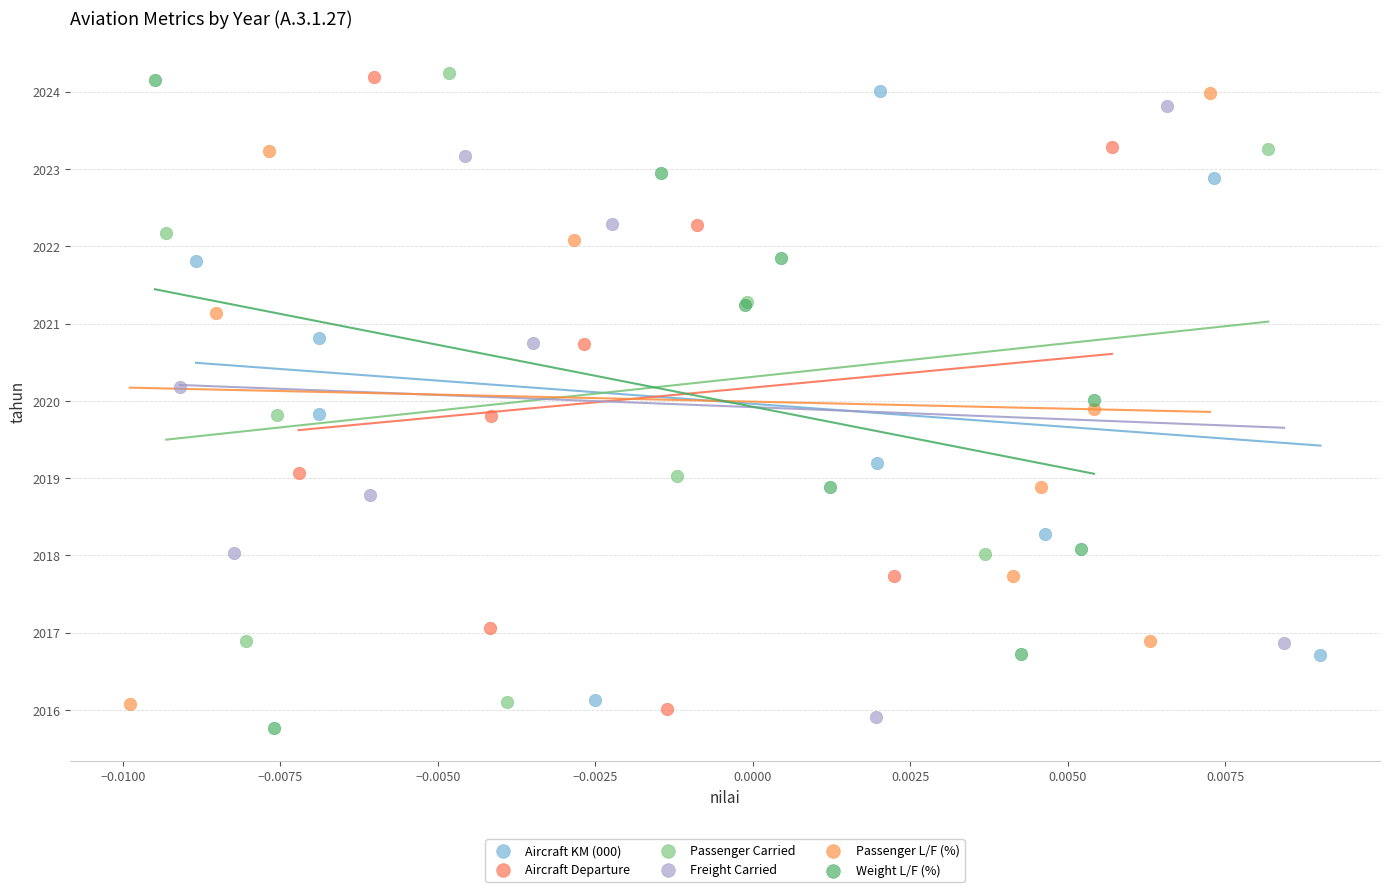

Which series has the widest spread of Y values?

Weight L/F (%)